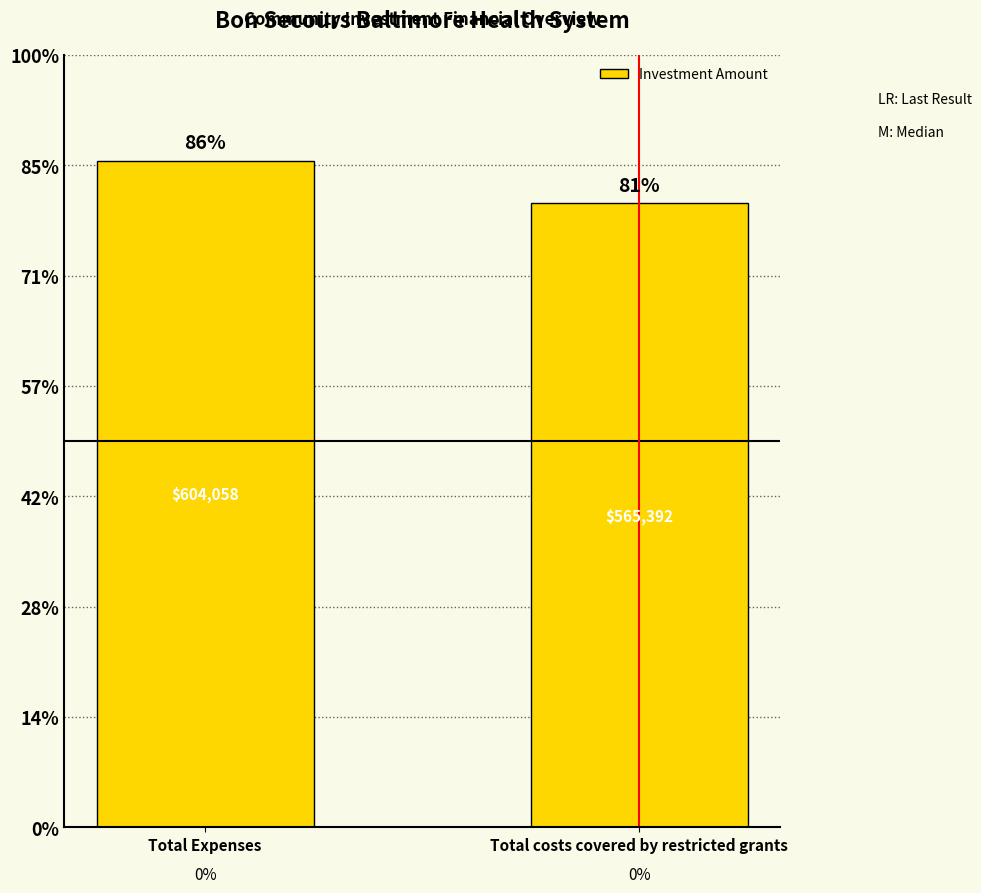

The chart shows a value of 604058.0 at Total Expenses. True or false?

True